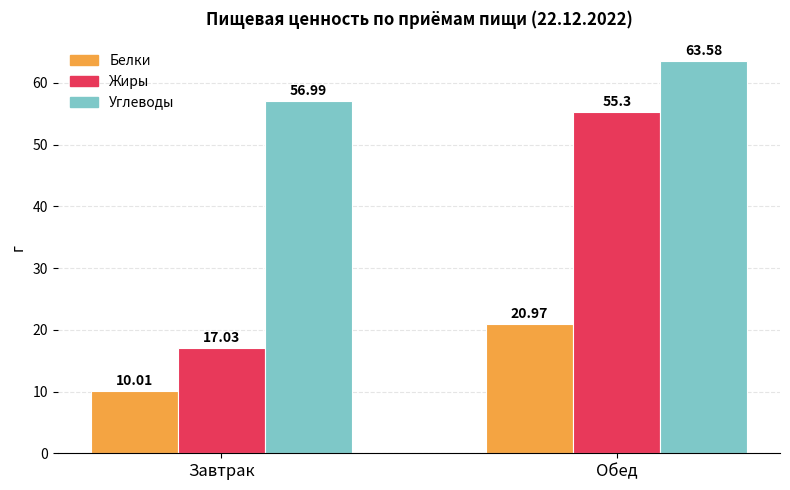

Is the value of Углеводы at Завтрак greater than the value of Жиры at Обед?

Yes